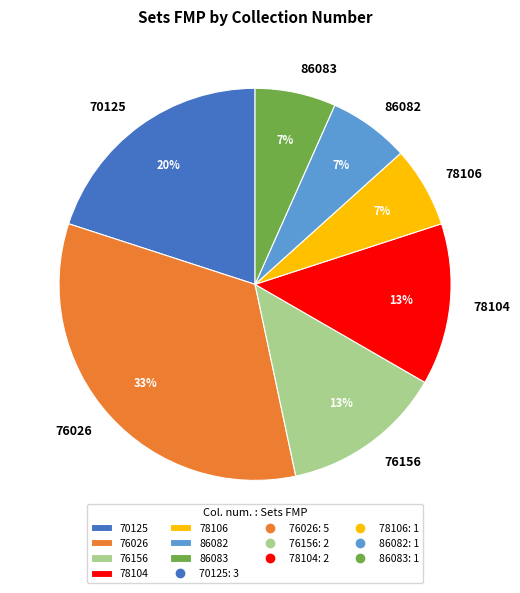

Count the number of slices in the pie.

7